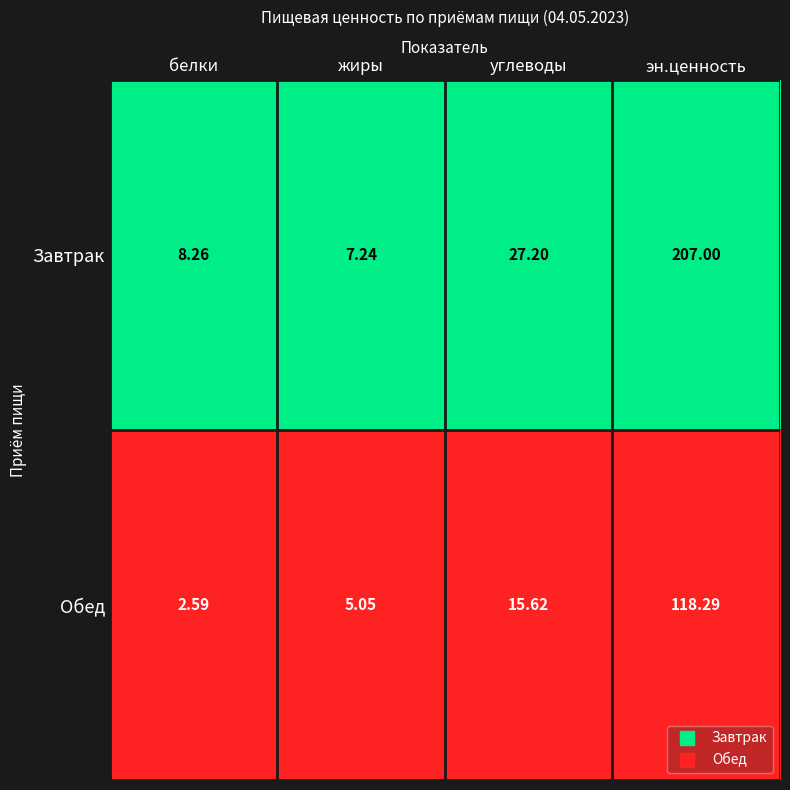

Rank the series at жиры from lowest to highest value.

Обед, Завтрак